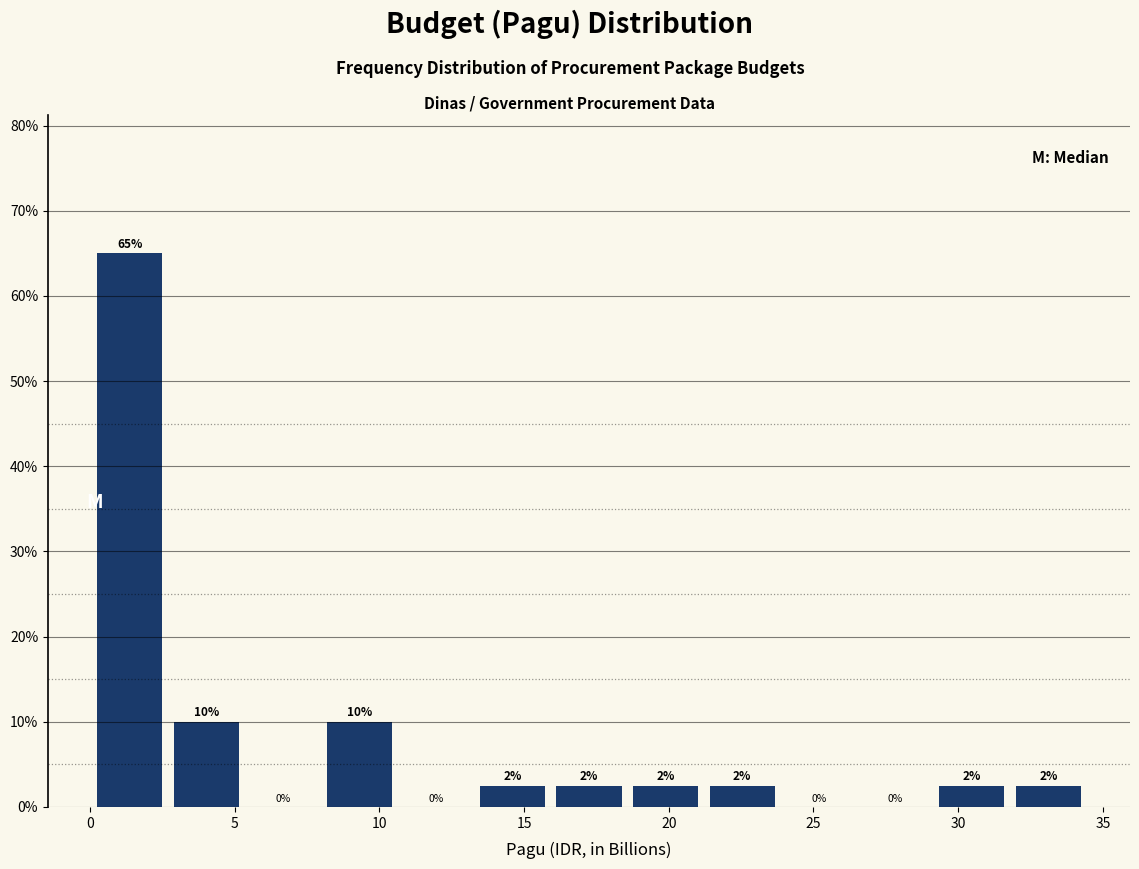

Which range on the x-axis has the tallest bar?

0.0 to 2.5